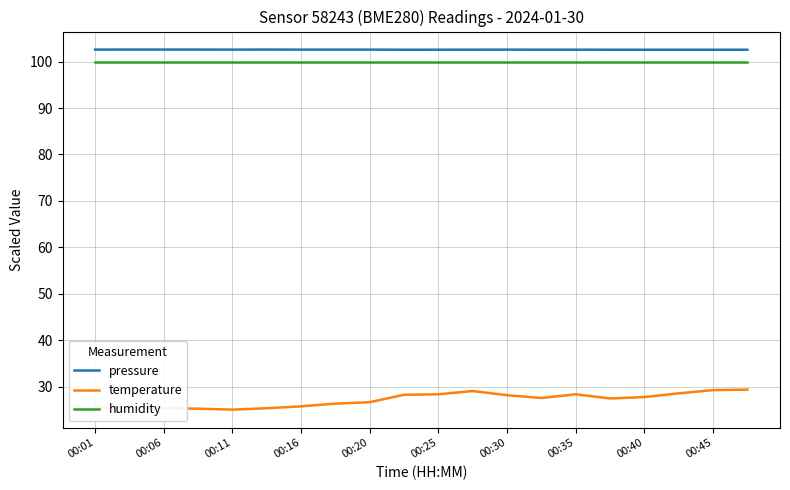

At how many categories does at least one series exceed 92?

20